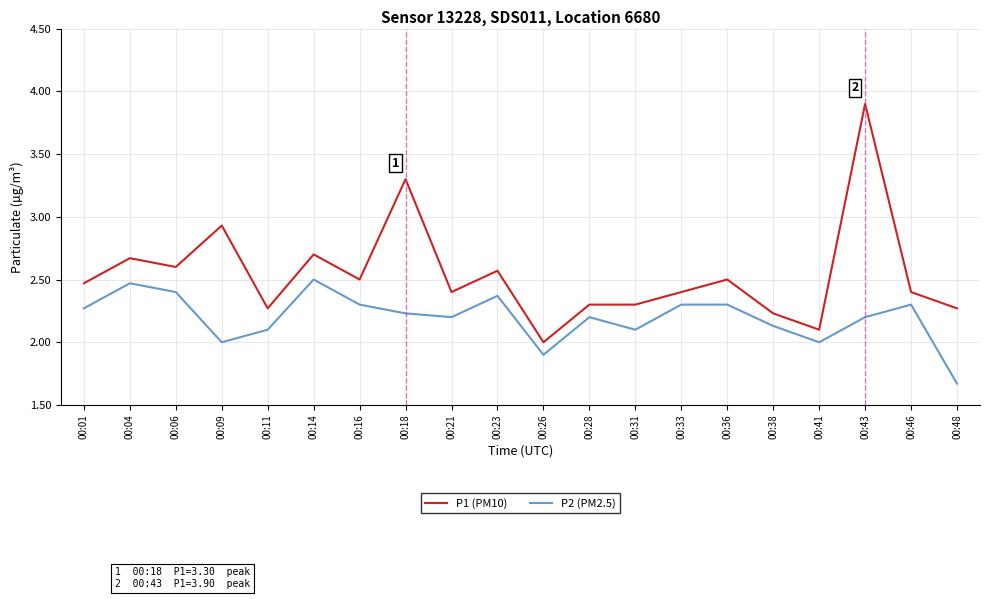

What is the sum of the P1 (PM10) values at 00:38 and 00:09?

5.2